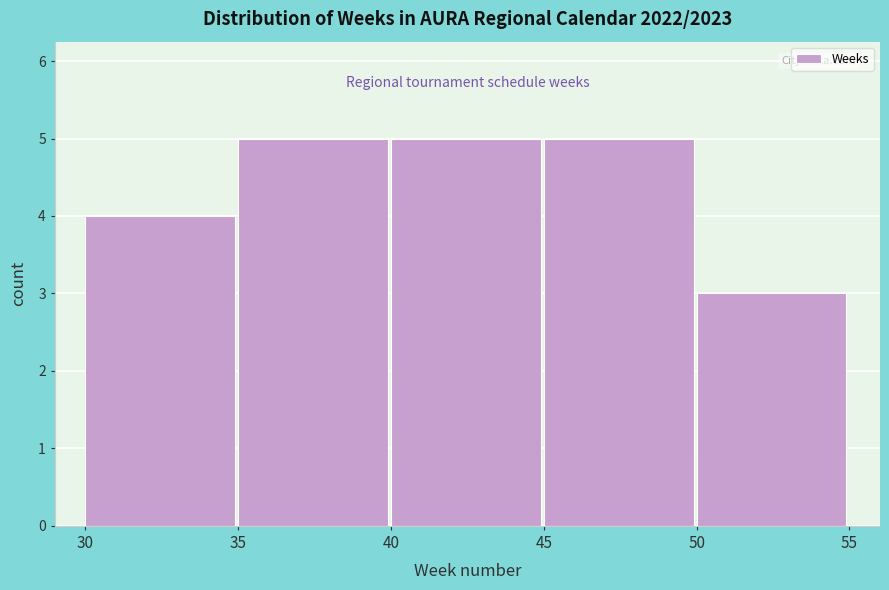

Reading left to right, list every bar in this chart as the range it spans on the x-axis followed by its height. The values are not printed on the chart, so give them approximately, as read against the axis.

30 to 35: 4
35 to 40: 5
40 to 45: 5
45 to 50: 5
50 to 55: 3